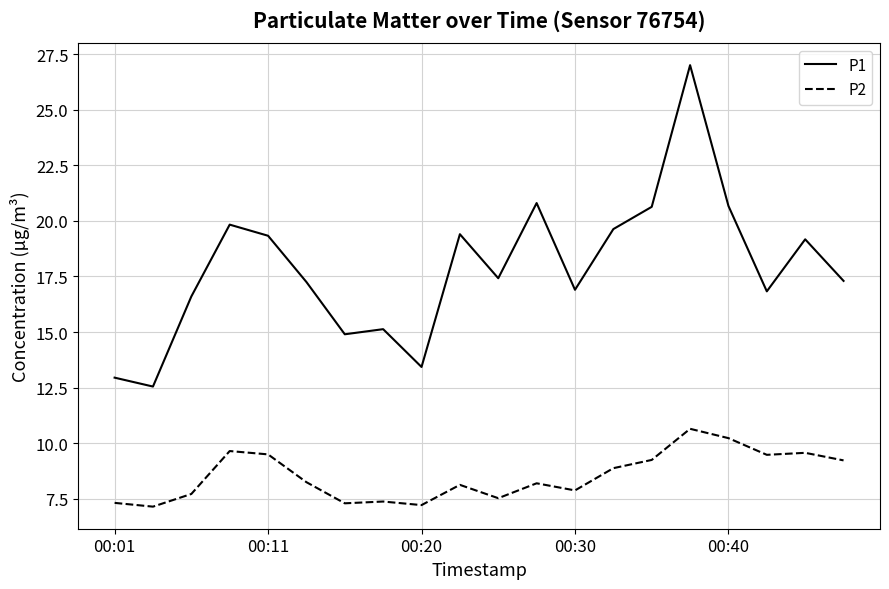

How many values in the P2 series are below 8?

8